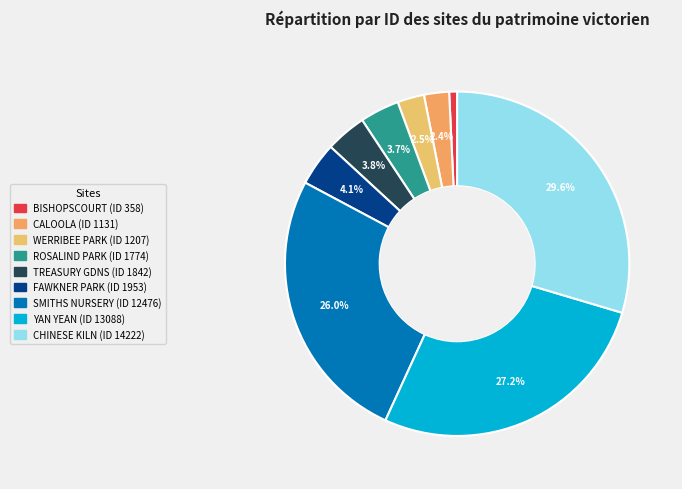

How many segments does this pie chart have?

9